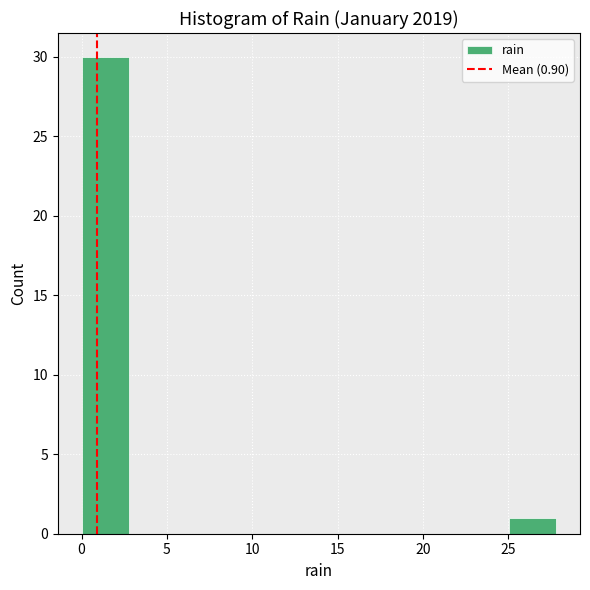

What is the height of the bar covering 0.0 to 3.0 on the x-axis? Neither the bar edges nor the heights are printed on the chart, so give them approximately, as read against the axes.

30